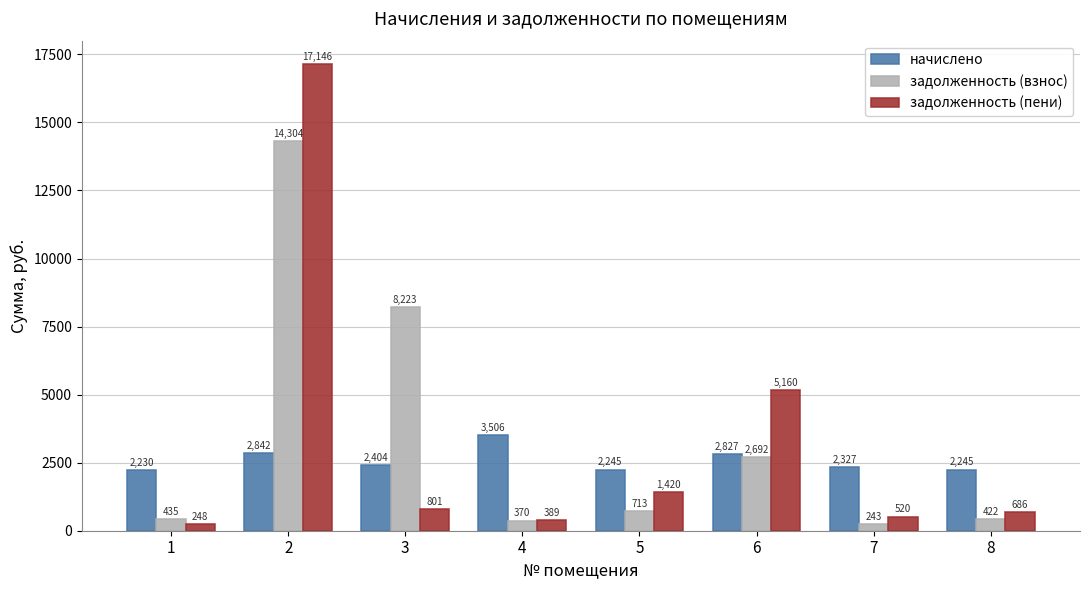

Rank the series by their average value, from lowest to highest.

начислено, задолженность (пени), задолженность (взнос)